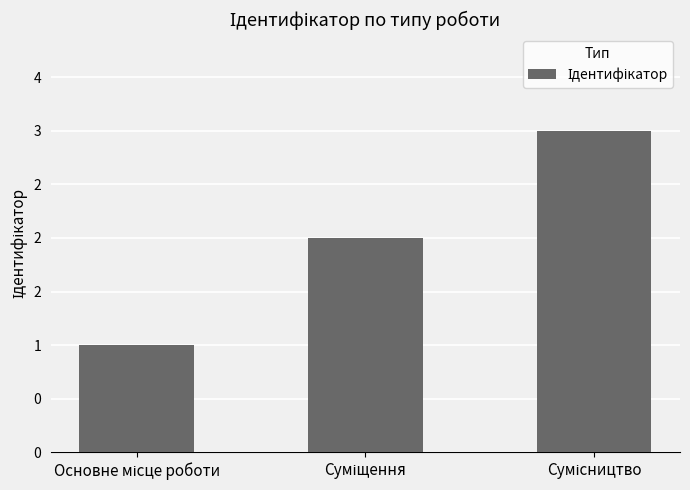

Are the bars horizontal?

No